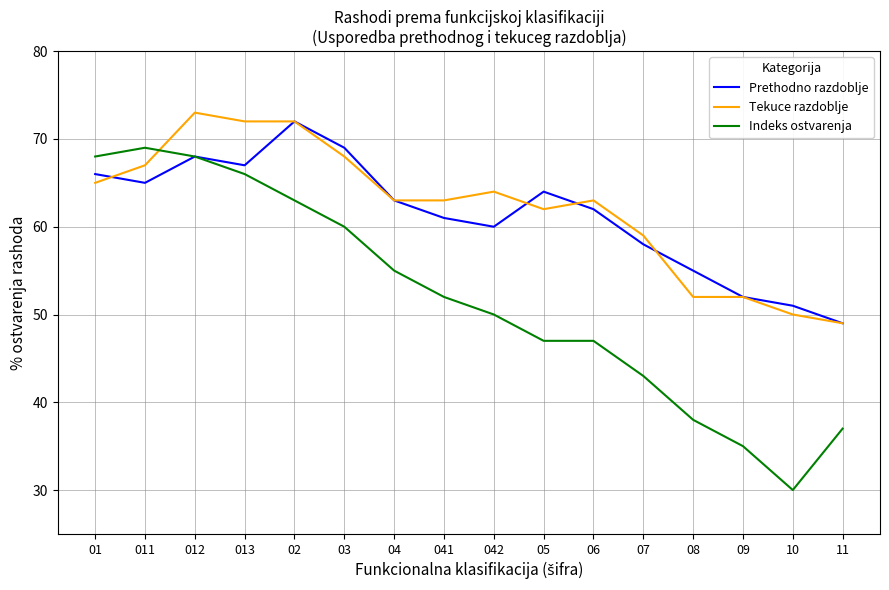

Where do Indeks ostvarenja and Tekuce razdoblje first cross each other?

011 and 012